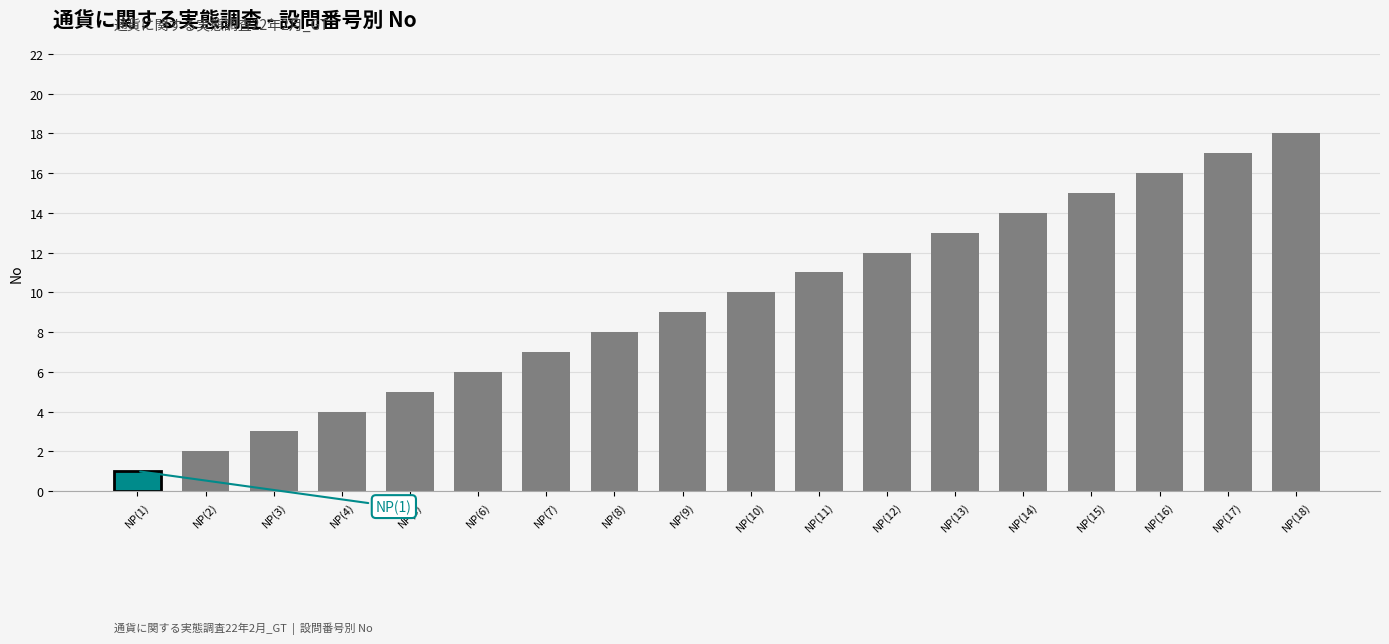

Is it true that the value at NP(7) is 7?

True